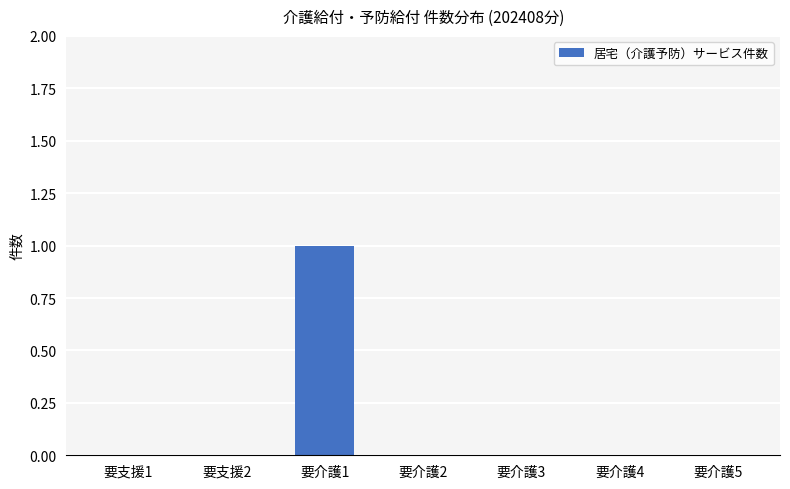

The chart shows a value of 1 at 要介護1. True or false?

True